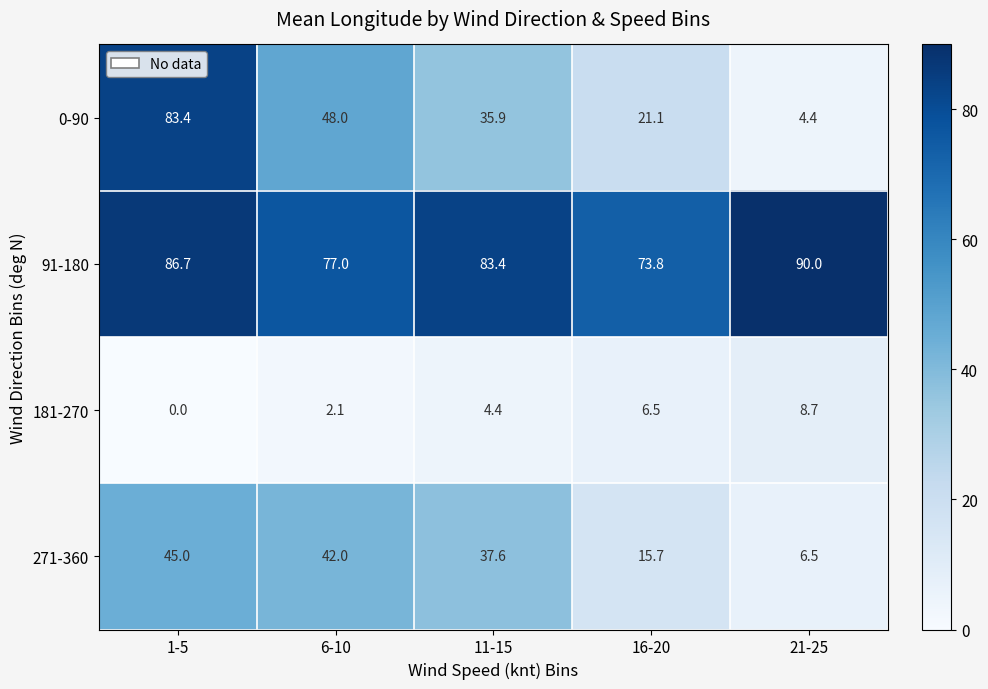

Reading left to right, transcribe all the data shown in this chart.

0-90: 1-5=83.4	6-10=48.0	11-15=35.9	16-20=21.1	21-25=4.4
91-180: 1-5=86.7	6-10=77.0	11-15=83.4	16-20=73.8	21-25=90.0
181-270: 1-5=0.0	6-10=2.1	11-15=4.4	16-20=6.5	21-25=8.7
271-360: 1-5=45.0	6-10=42.0	11-15=37.6	16-20=15.7	21-25=6.5